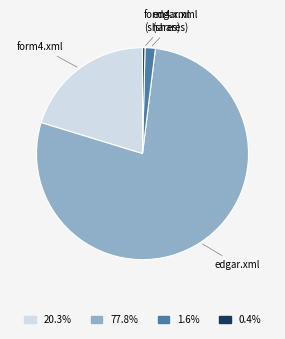

Is there a majority slice in this chart?

Yes